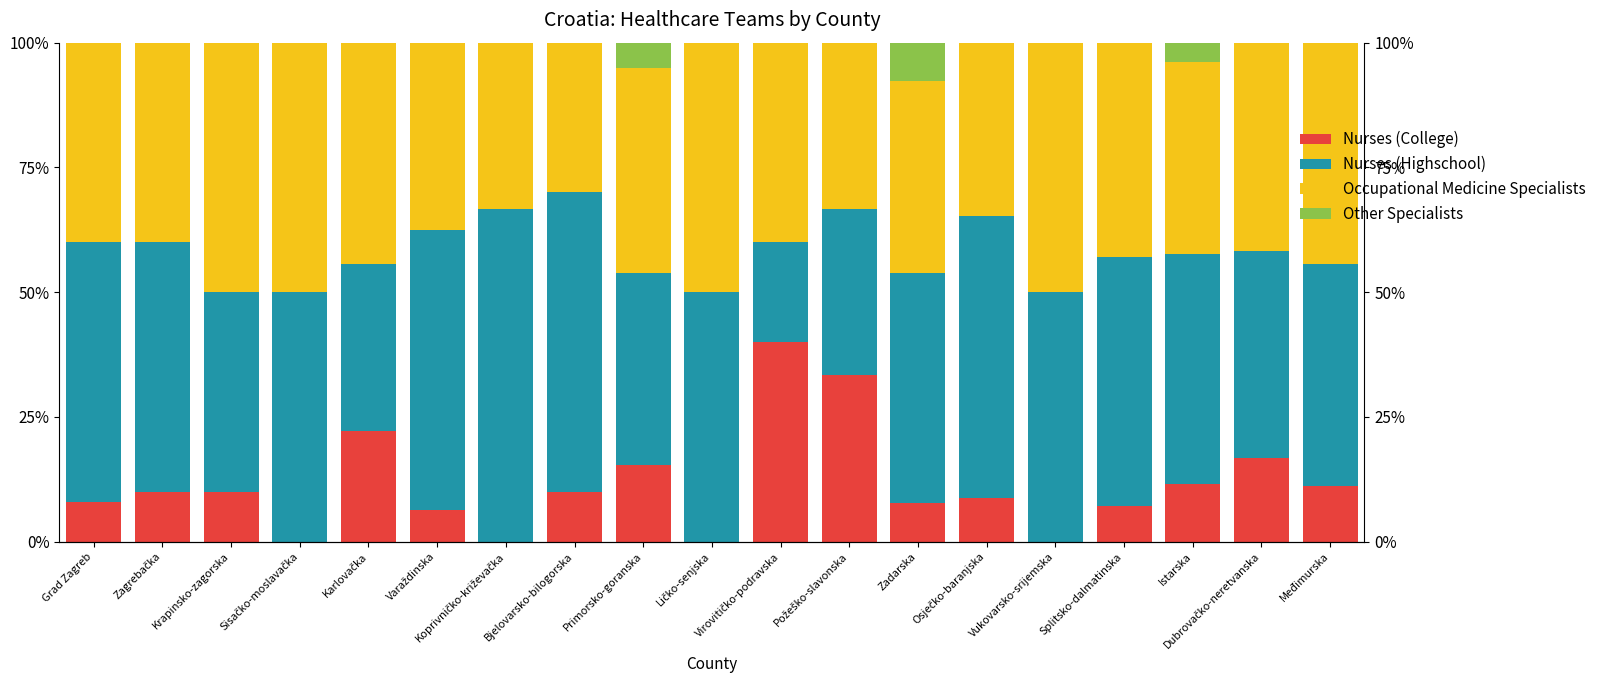

What is the sum of all Occupational Medicine Specialists values?

780.3